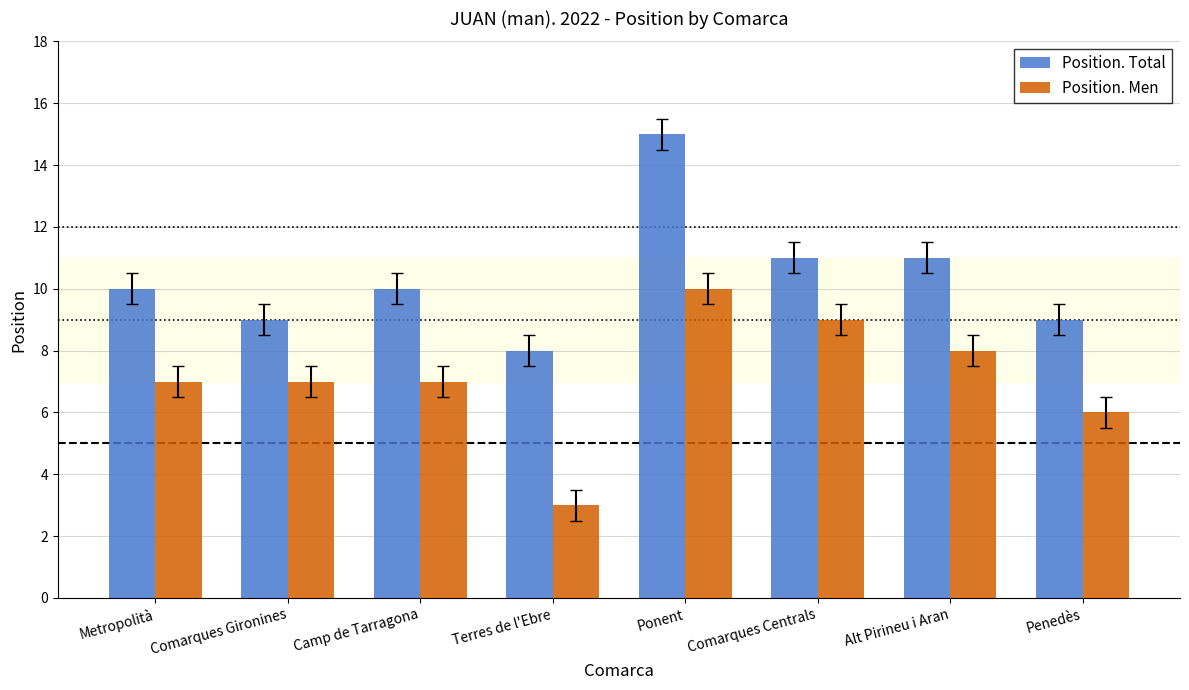

At which label is Position. Men closest to 6?

Penedès